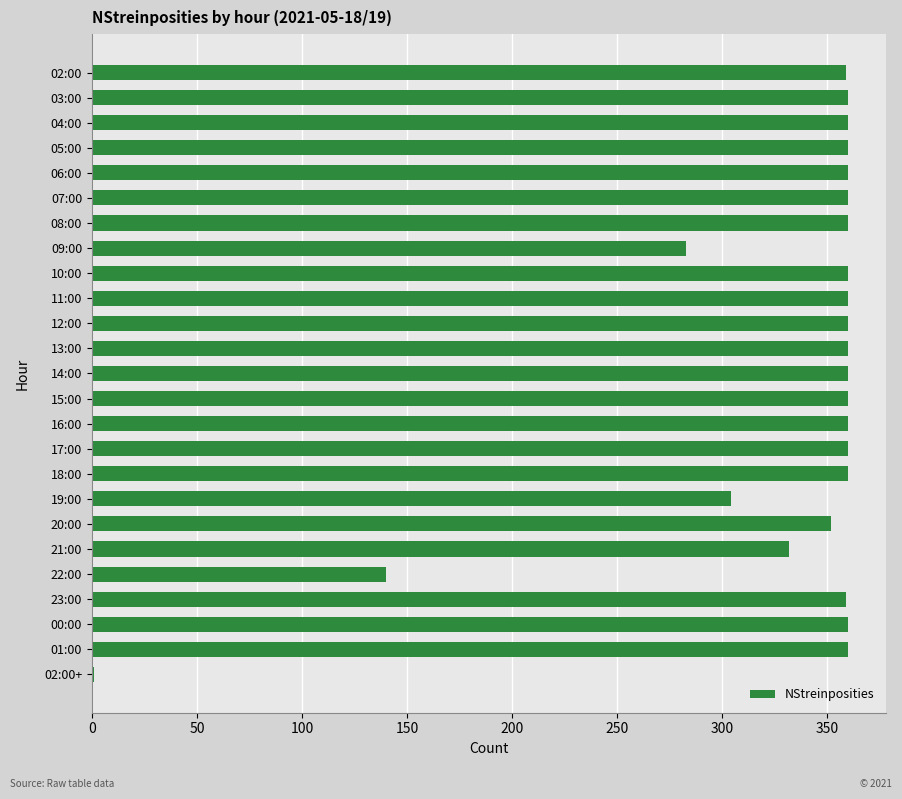

Approximately how many times larger is the value at 18:00 compared to 10:00?

1.0